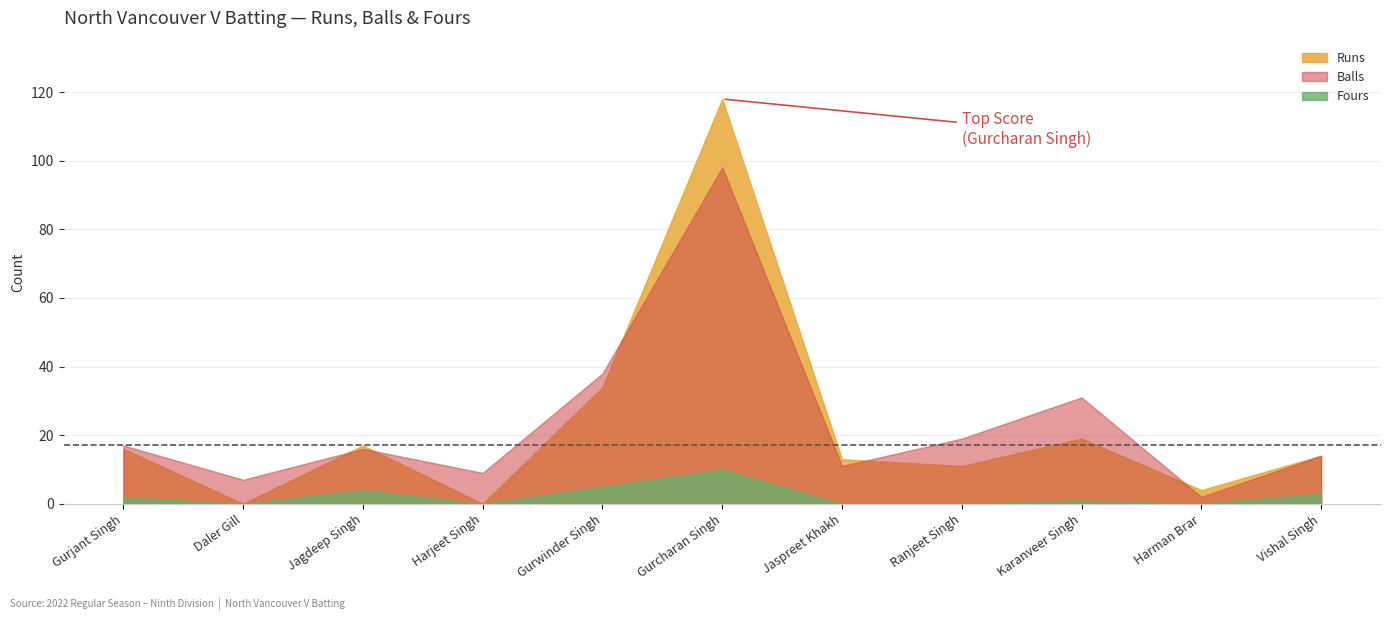

What is the difference between the second highest and second lowest values in the Runs series?

34